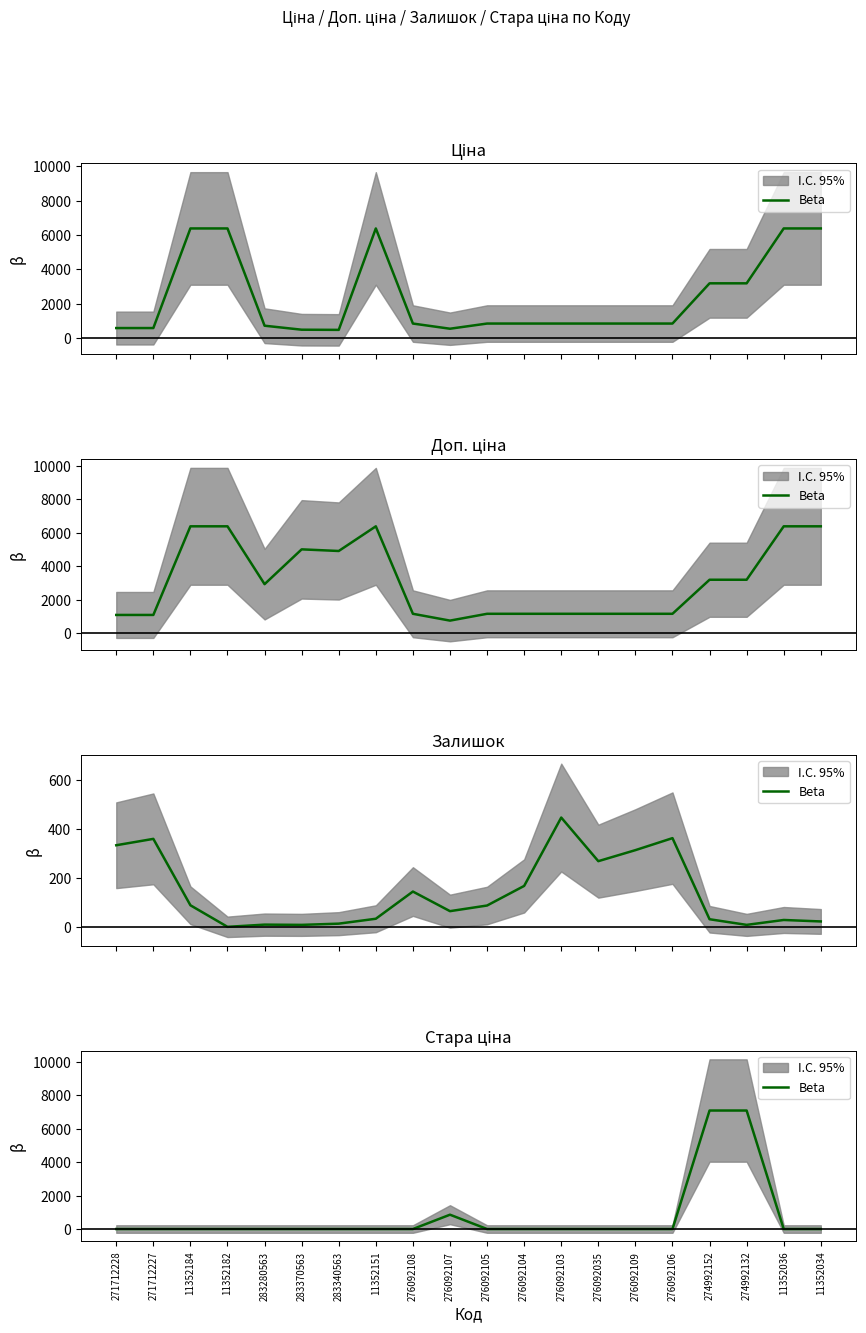

List the labels in order of value, largest first.

274992152, 274992132, 276092107, 271712228, 271712227, 11352184, 11352182, 283280563, 283370563, 283340563, 11352151, 276092108, 276092105, 276092104, 276092103, 276092035, 276092109, 276092106, 11352036, 11352034